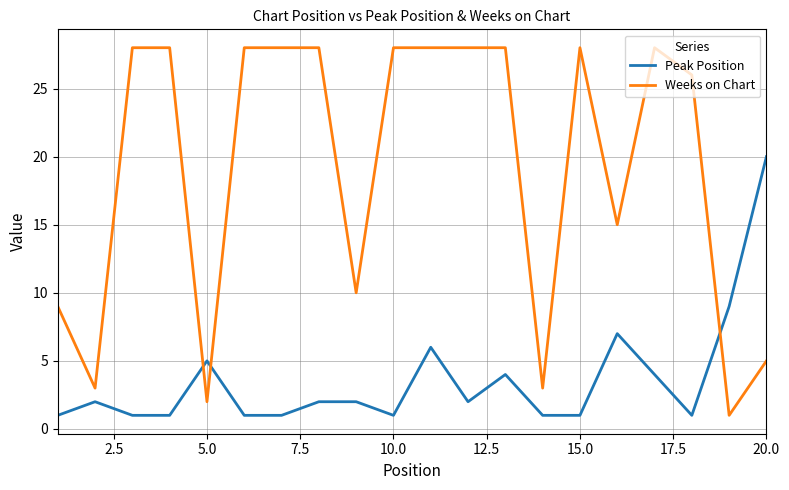

List the series in order of their peak value, highest first.

Weeks on Chart, Peak Position